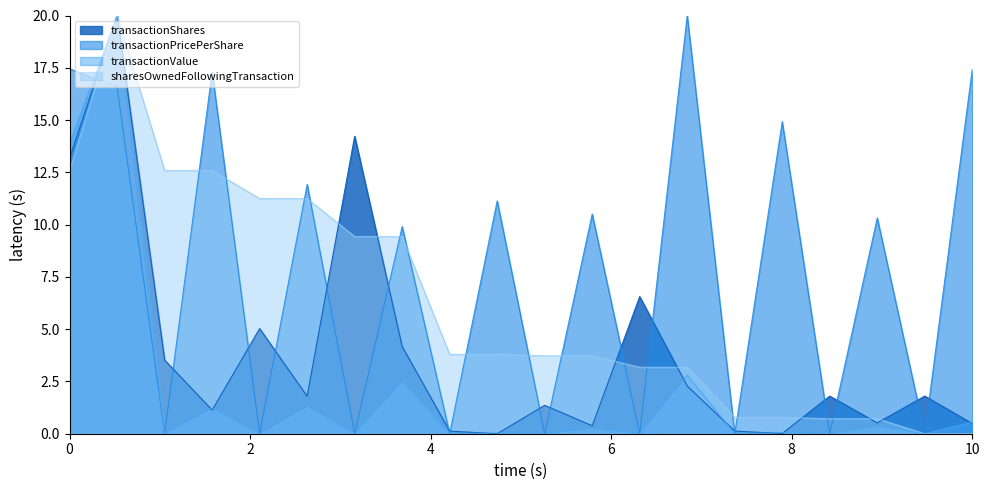

List the series in order of their overall mean, lowest first.

transactionValue, transactionShares, sharesOwnedFollowingTransaction, transactionPricePerShare